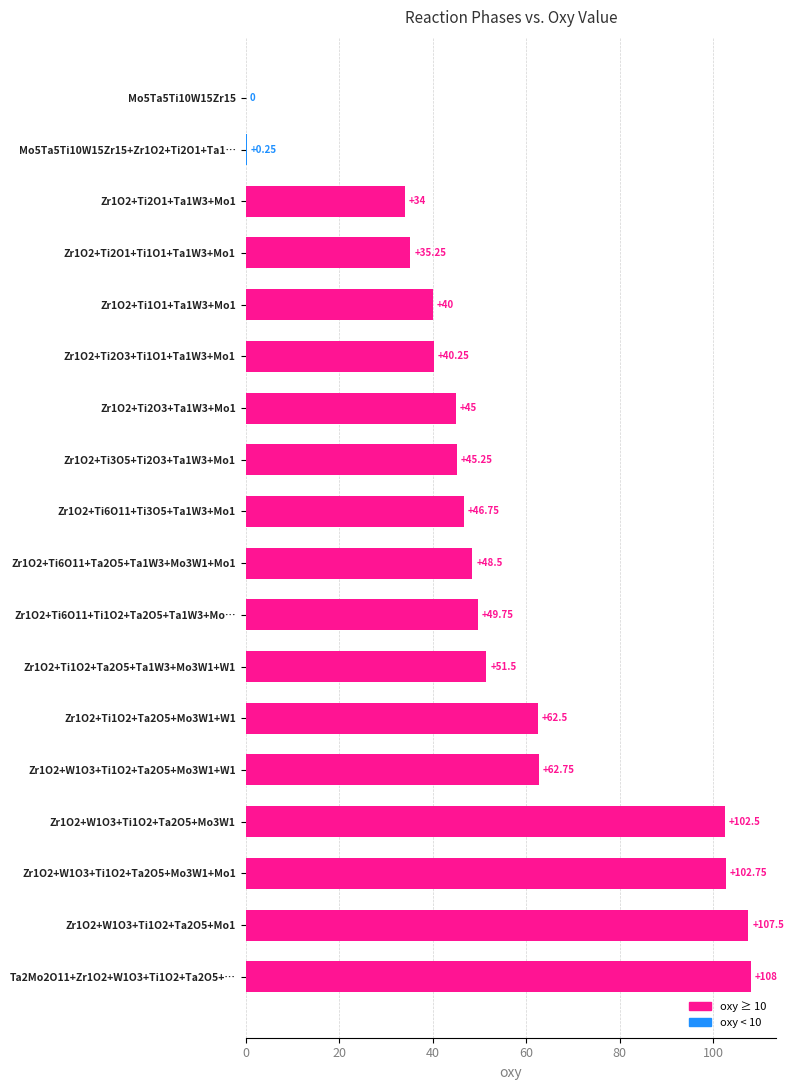

What is the change in value from Zr1O2+Ti2O3+Ta1W3+Mo1 to Zr1O2+W1O3+Ti1O2+Ta2O5+Mo3W1?

+57.5